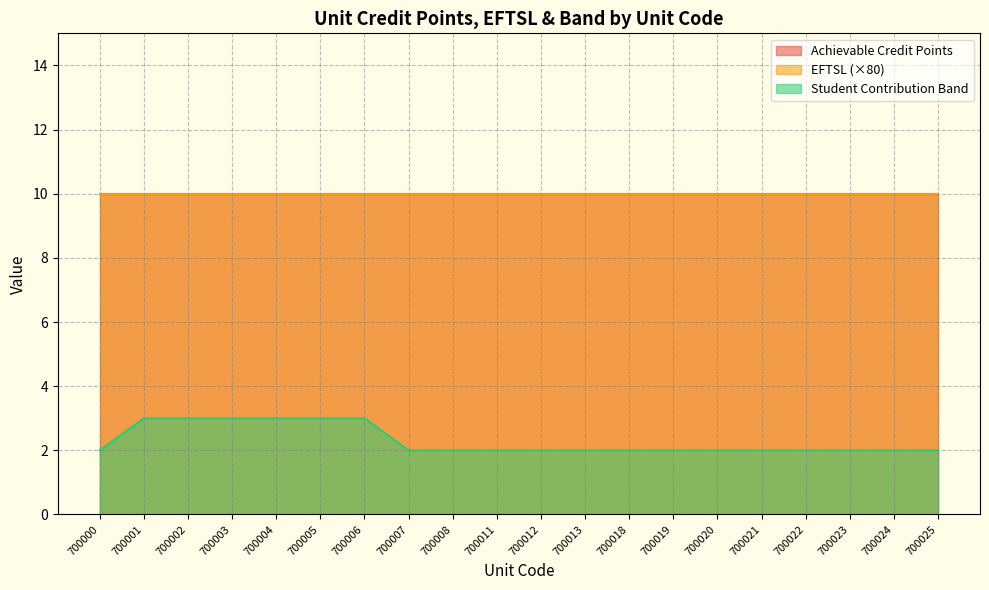

What is the sum of the EFTSL values at 700020 and 700023?

0.2